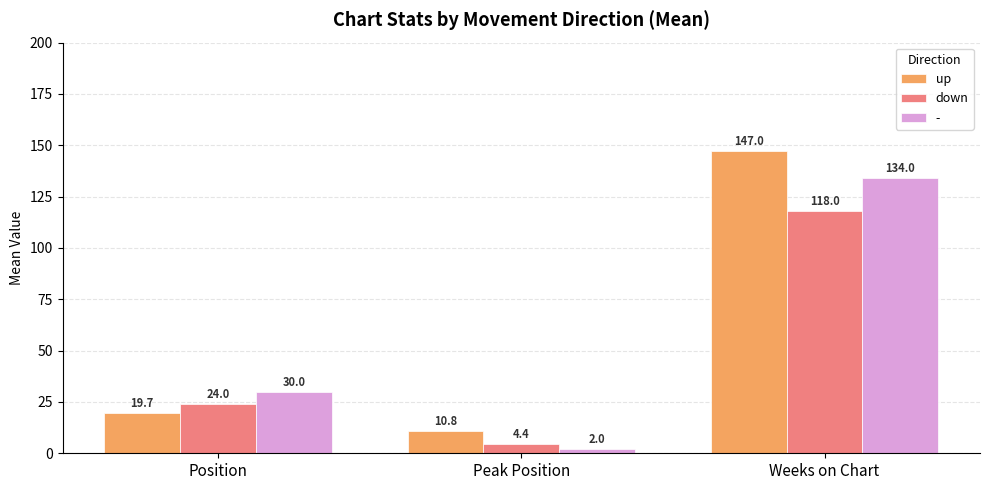

True or false: up has a value of 207.1 at Weeks on Chart.

False